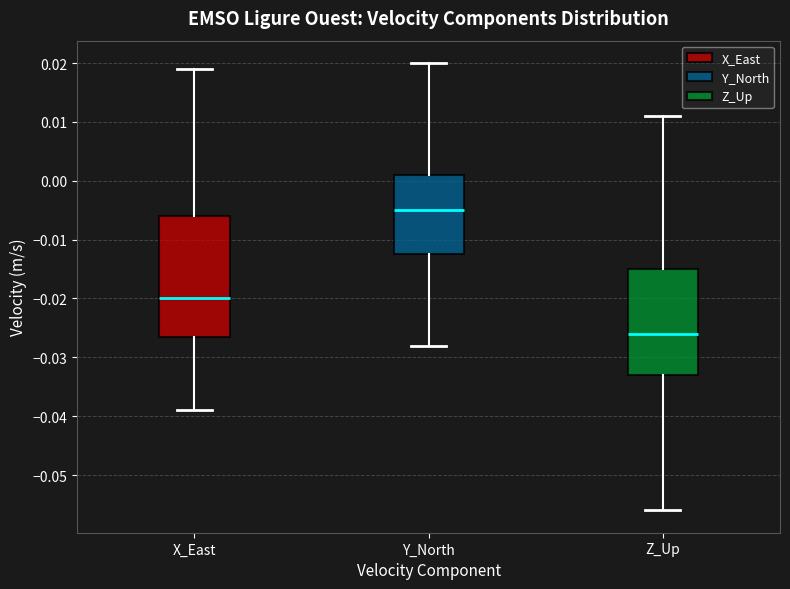

Comparing the boxes themselves (not the whiskers), which one is the tallest?

X_East